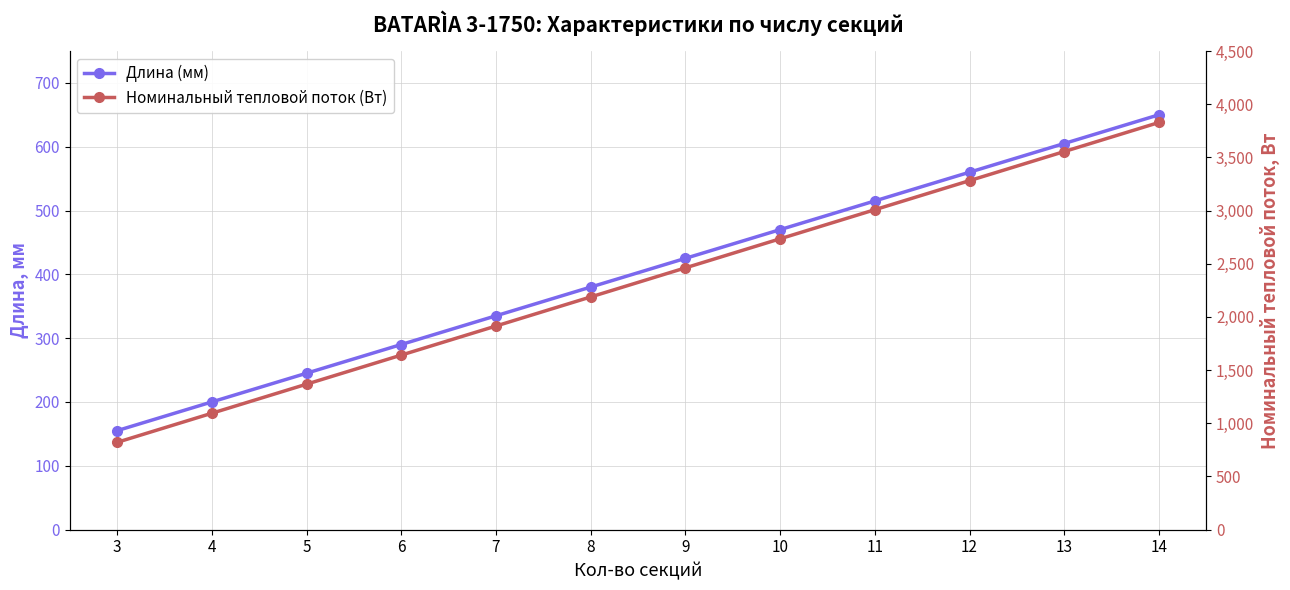

Which series has the largest total across all categories?

Номинальный тепловой поток (Вт)